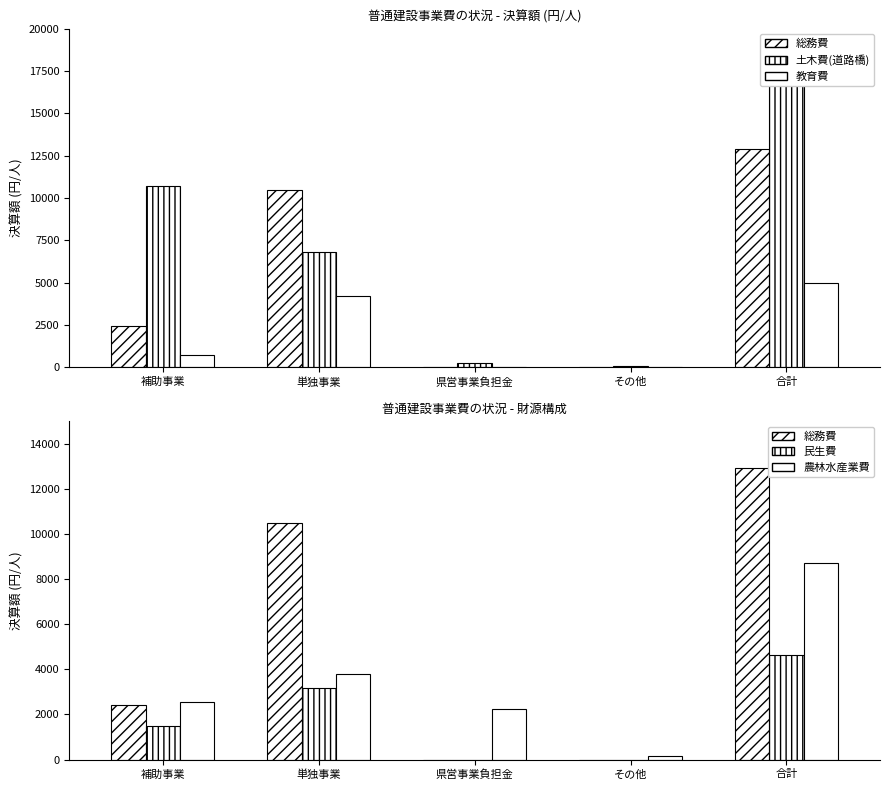

True or false: 総務費 has a value of 1 at 県営事業負担金.

False